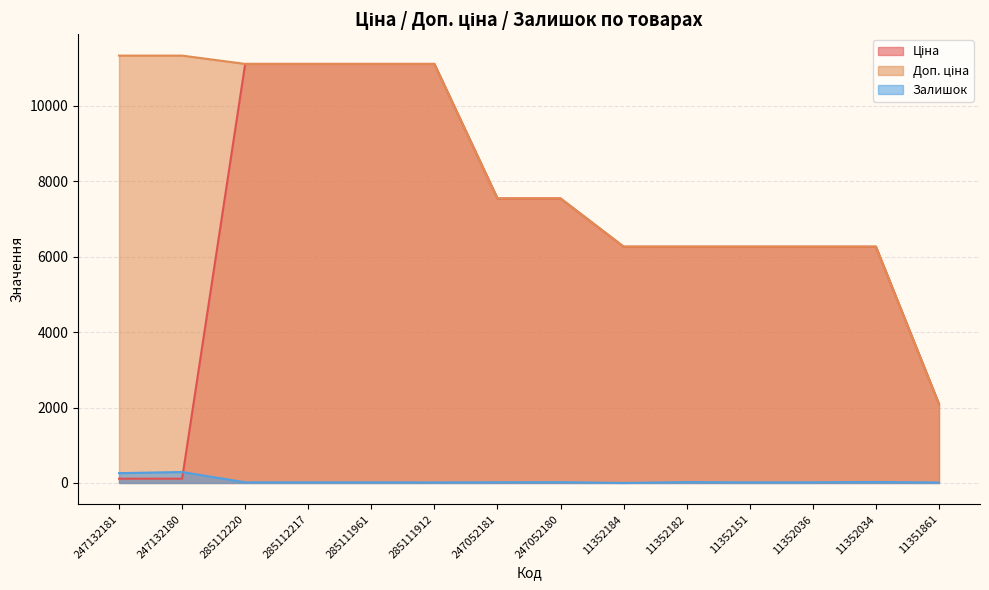

What is the greatest value displayed?

11334.0